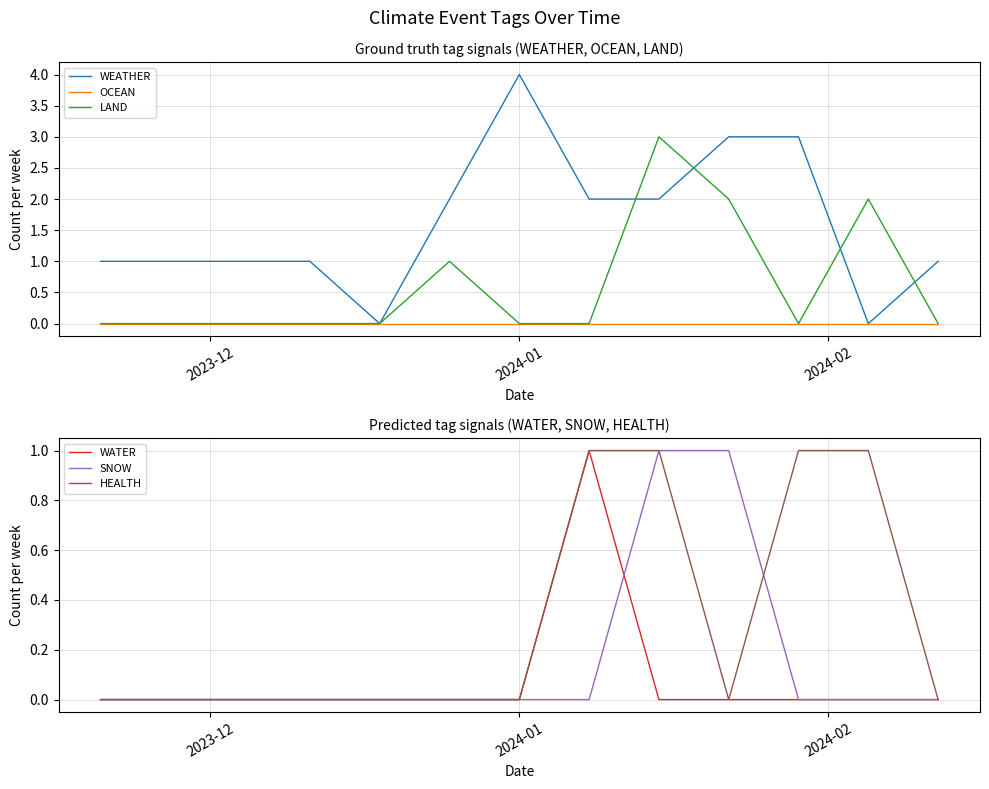

After their last crossing, which series has the higher values: HEALTH or WEATHER?

WEATHER